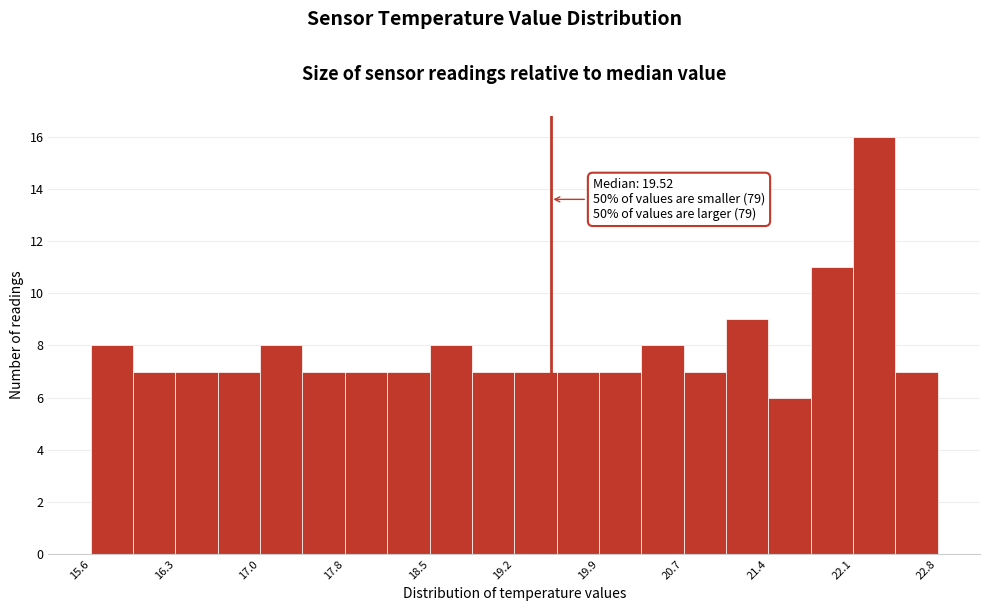

Read against the x-axis, roughly where is the centre of the tallest bar?

22.3